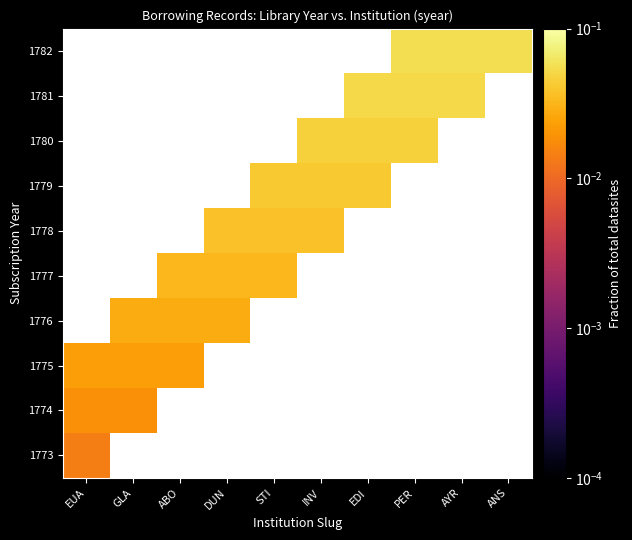

What is the spread (max minus min) of values at ANS?

0.1